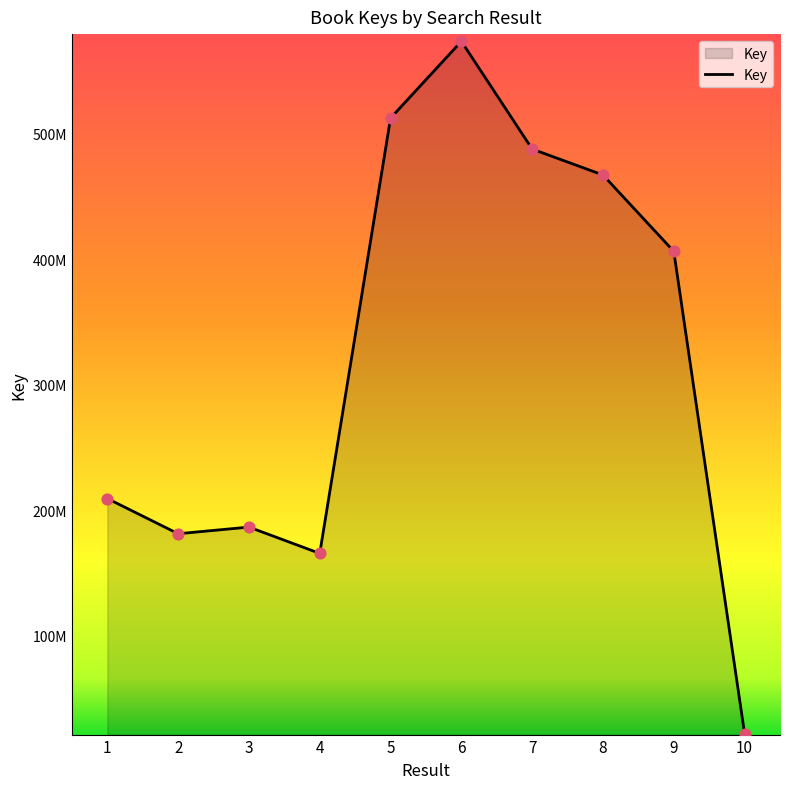

What is the change in value from 5 to 10?

-489994321